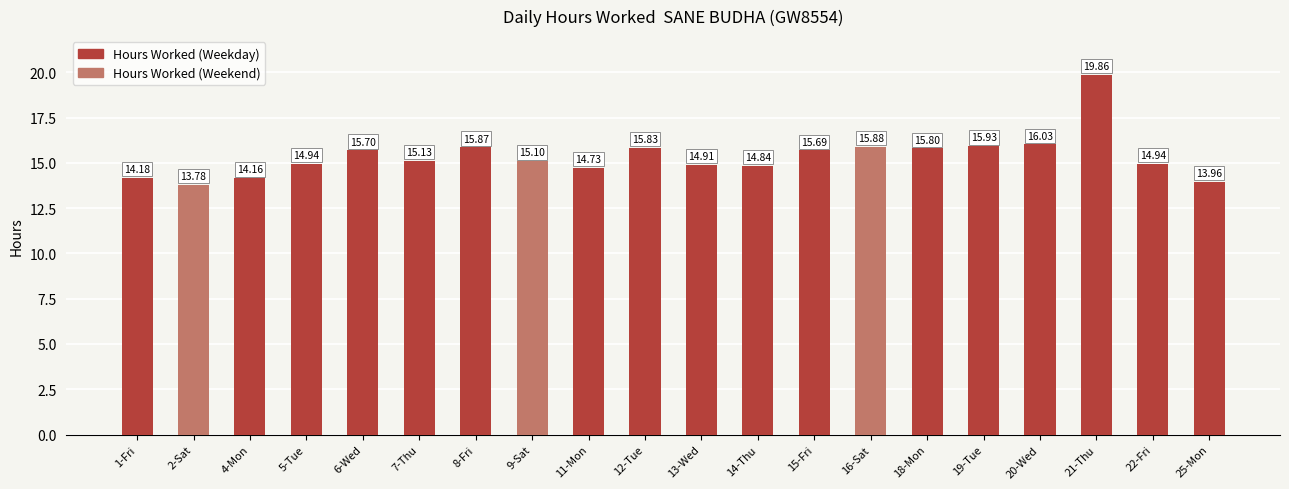

What is the value of the 1st bar from the left?

14.2